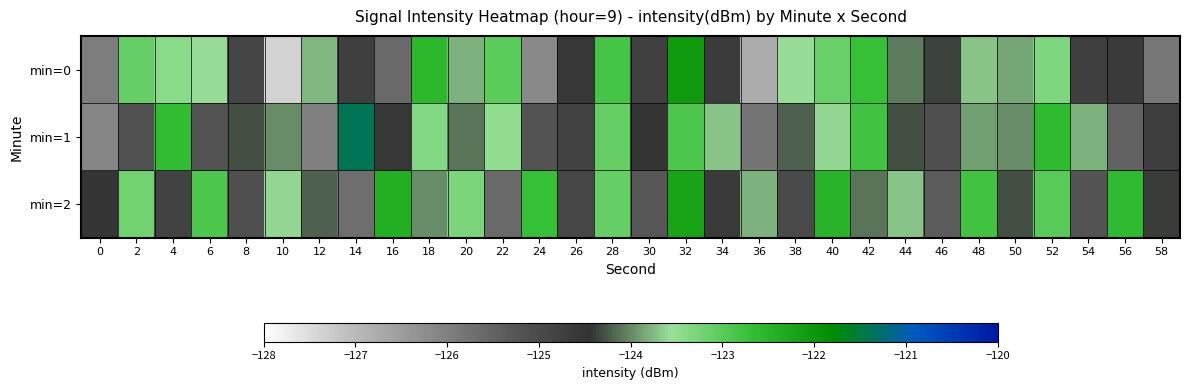

Rank the series by their maximum value, from lowest to highest.

min=2, min=0, min=1